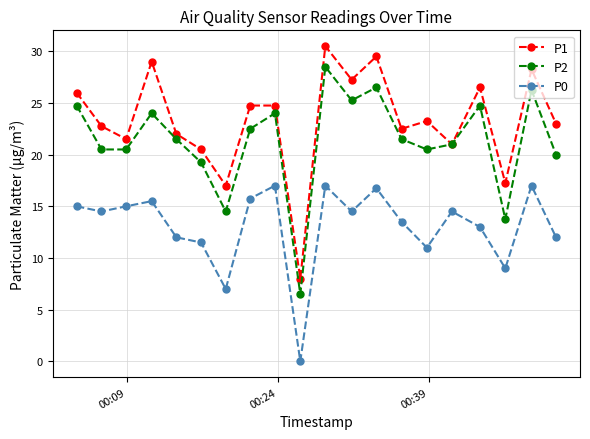

How many interior local peaks does the P2 series have?

6